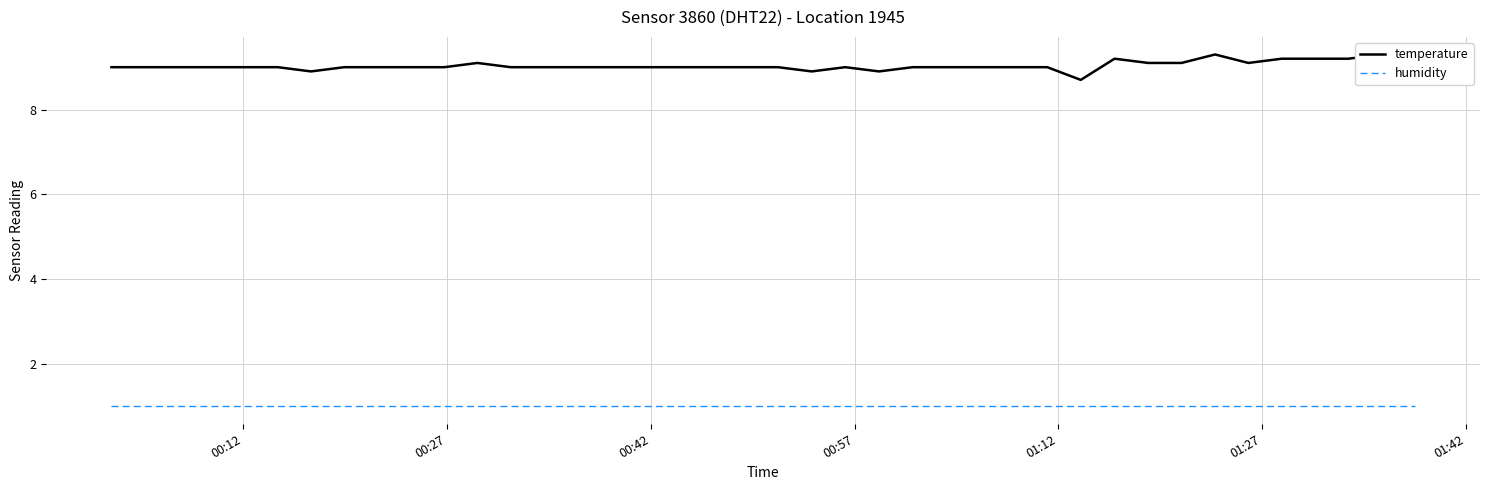

How many categories are shown in the chart?

40